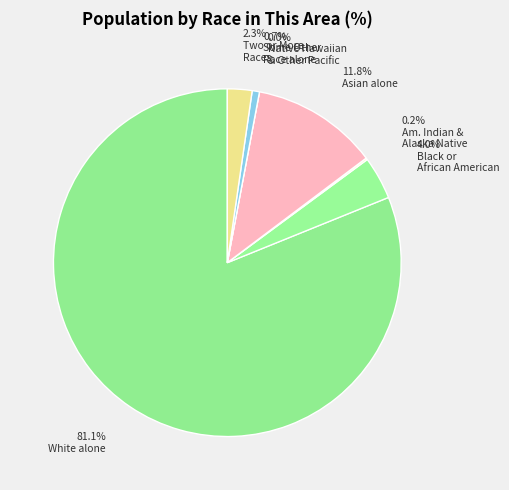

Is the sum of Asian alone and Native Hawaiian and Other Pacific greater than half?

No